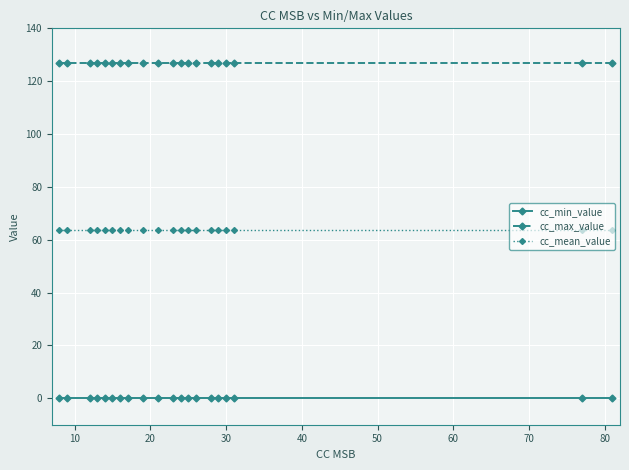

What is the greatest value displayed?

127.0